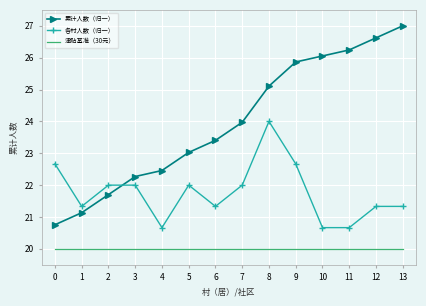

Rank the series by their maximum value, from highest to lowest.

累计人数（归一）, 各村人数（归一）, 津贴基准（30元）